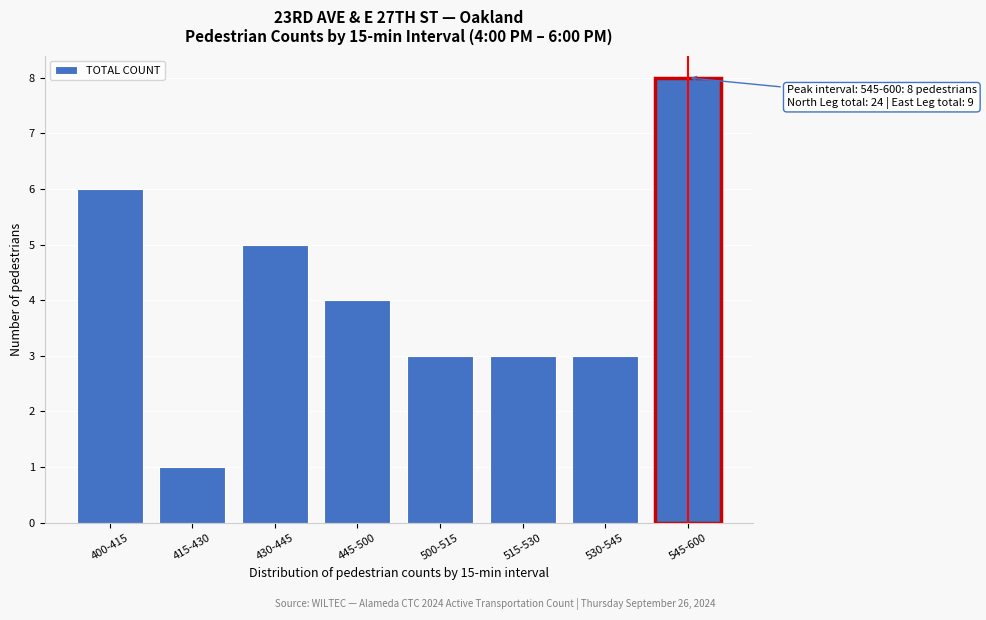

Reading left to right, transcribe all the data shown in this chart.

6	1	5	4	3	3	3	8